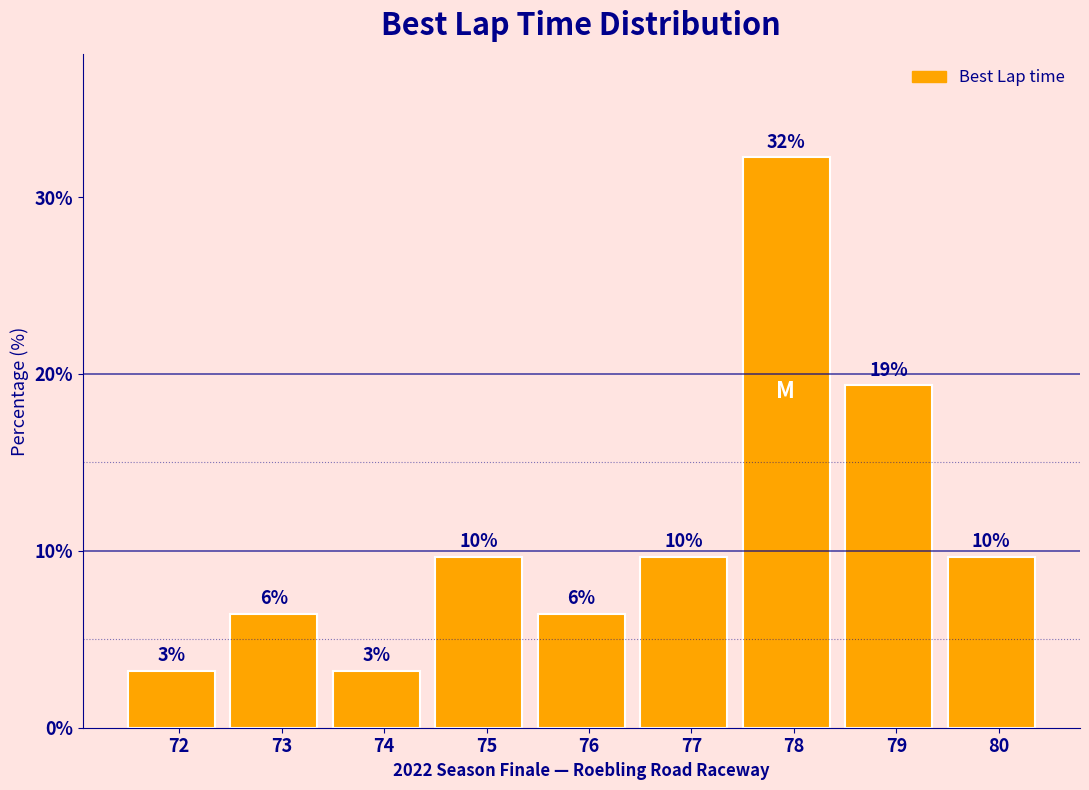

How many bars are there in total?

9